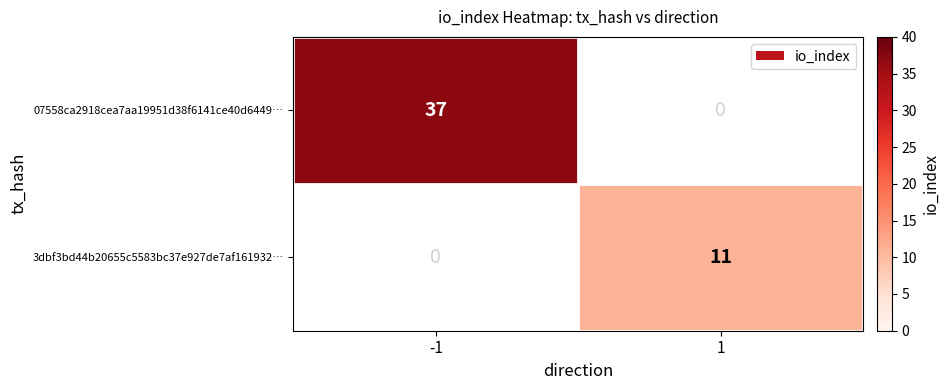

Is it true that 07558ca2918cea7aa19951d38f6141ce40d6449… equals 56 at -1?

False